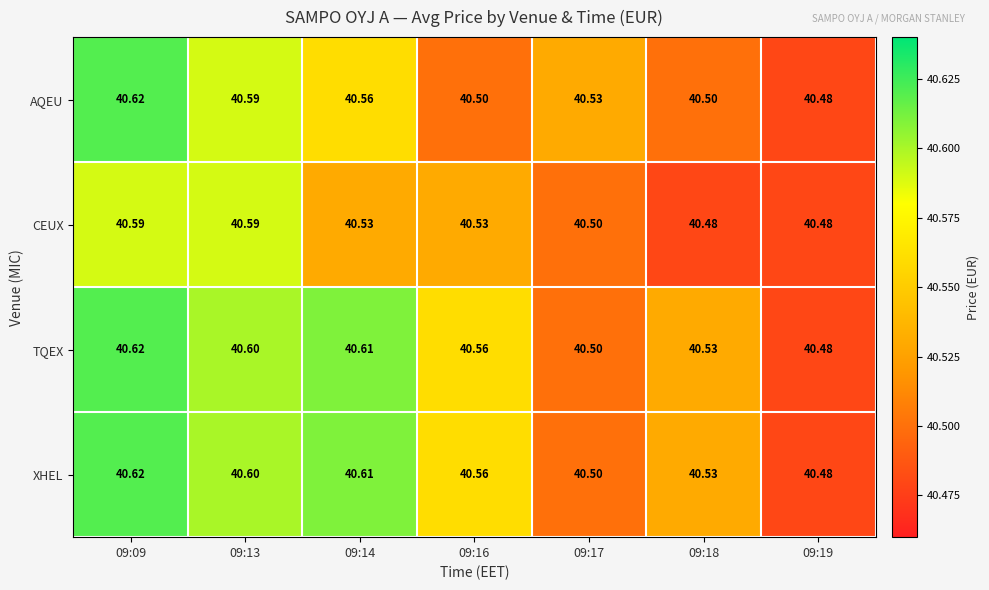

Between 09:09 and 09:13, which series saw the biggest shift?

AQEU